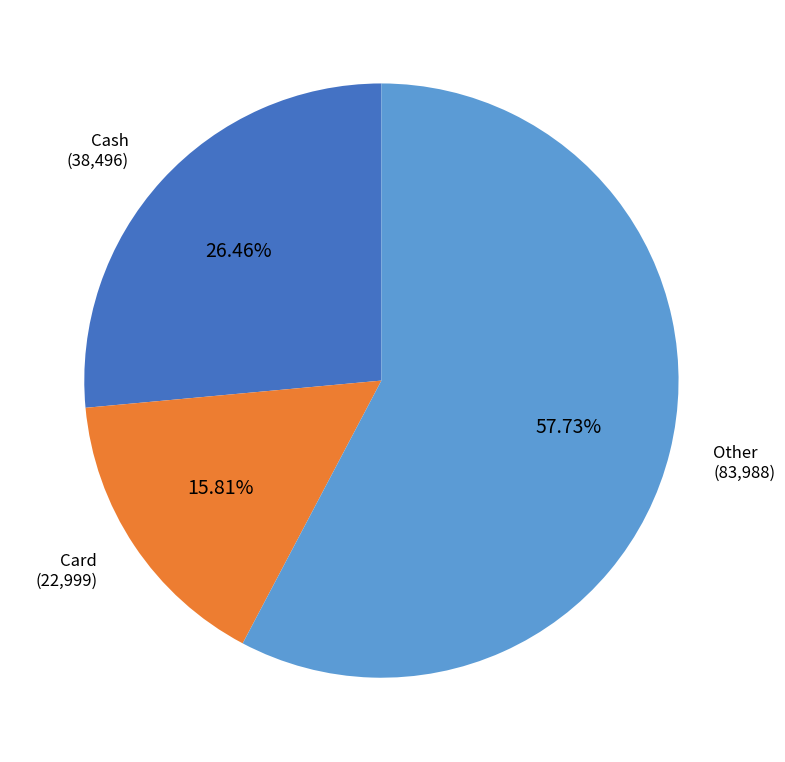

Is there any slice that represents more than half of the pie?

Yes